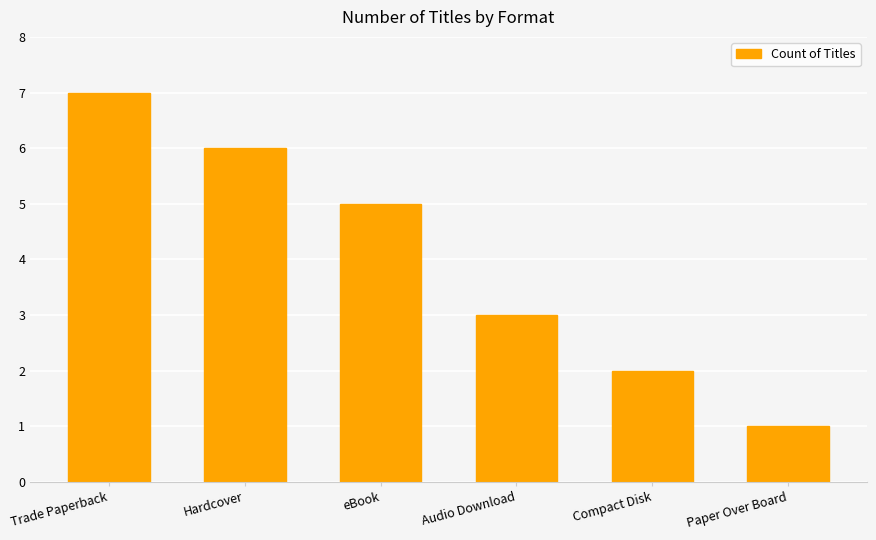

What is the minimum value shown in the chart?

1